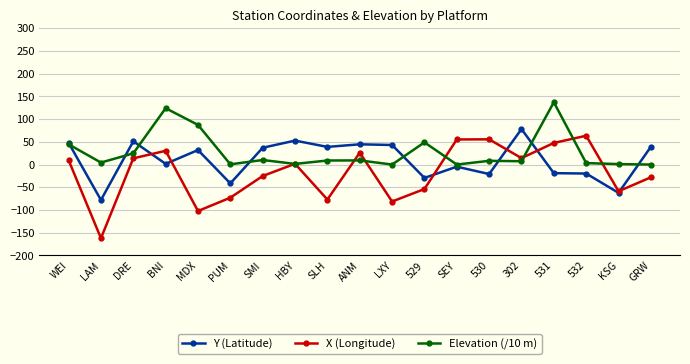

Count the number of categories in the chart.

19